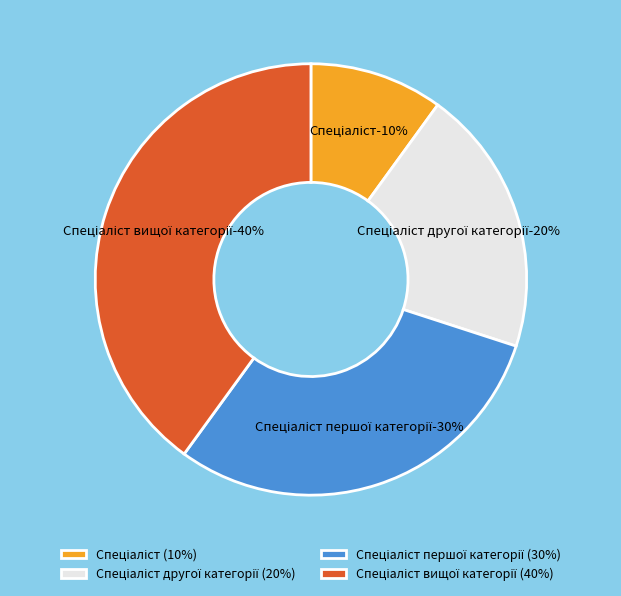

What is the total percentage of Спеціаліст другої категорії and Спеціаліст першої категорії?

50.0%